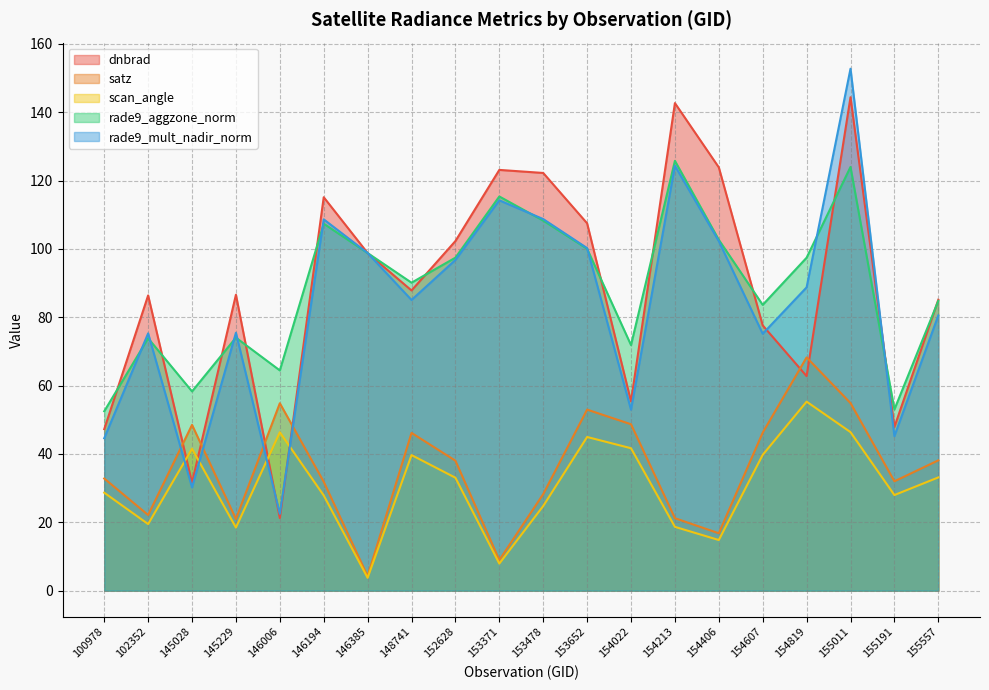

The value of scan_angle at 154022 is 66.9. True or false?

False